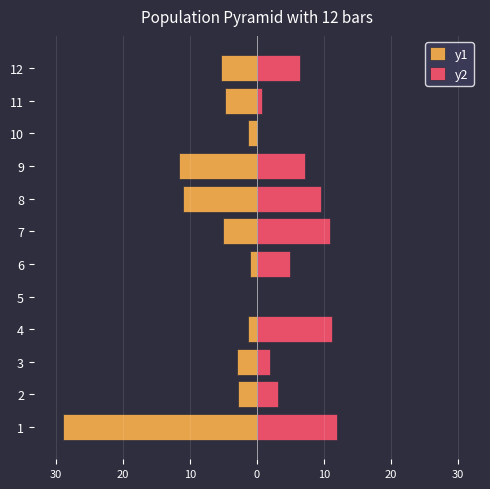

Which series changed the most between 3 and 7?

y2